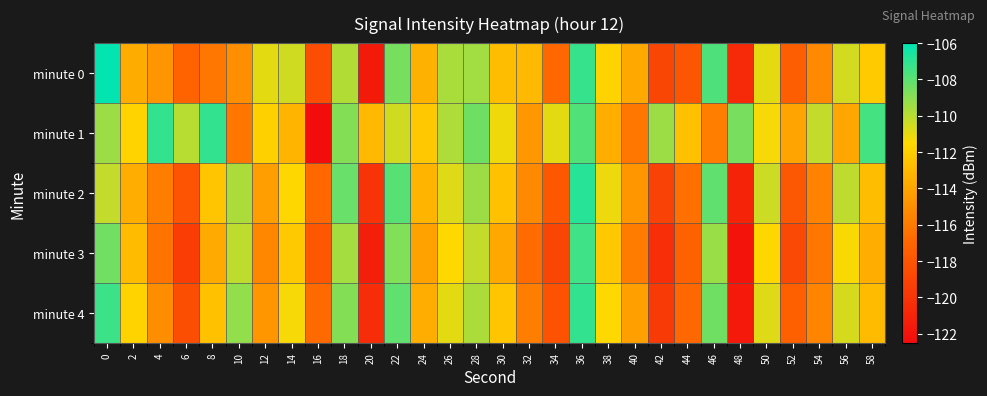

What is the smallest value displayed?

-122.5